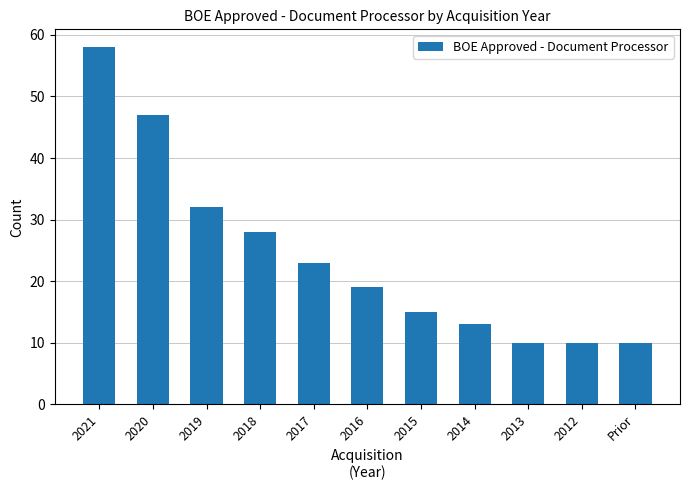

Does the chart contain any negative values?

No